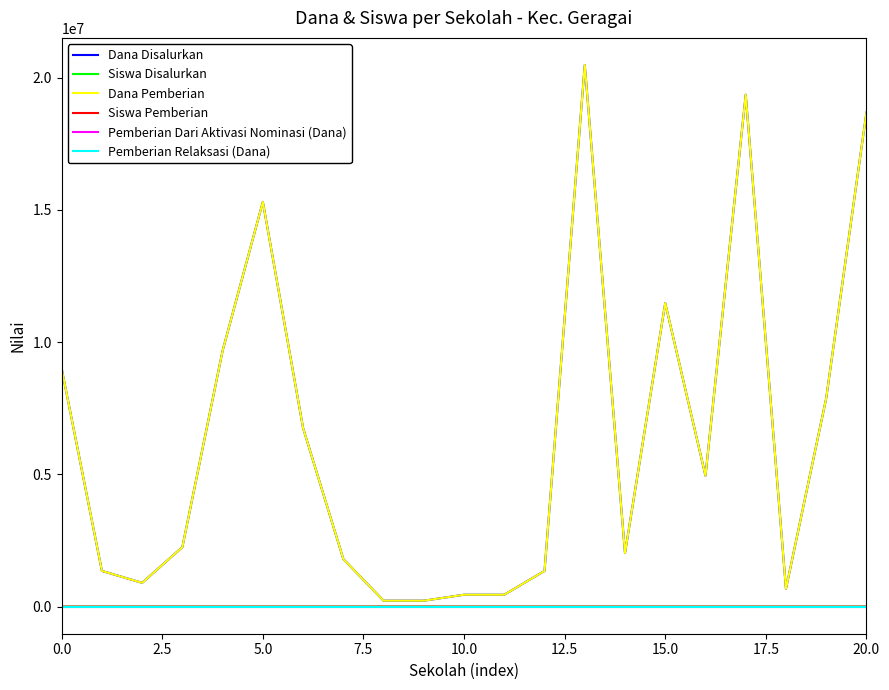

Does the chart display data point markers on the line(s)?

No